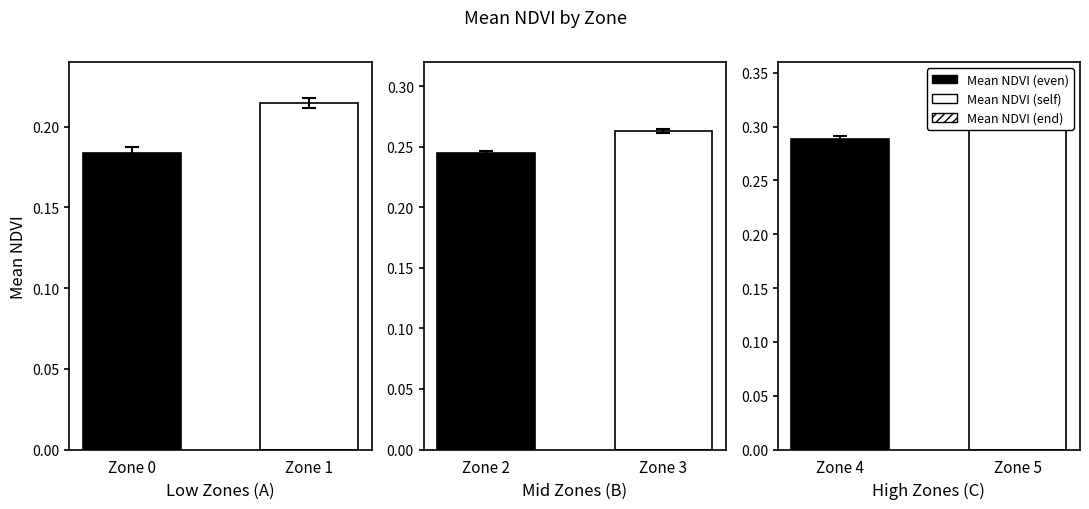

What is the approximate value of Mean NDVI at Zone 3?

0.3